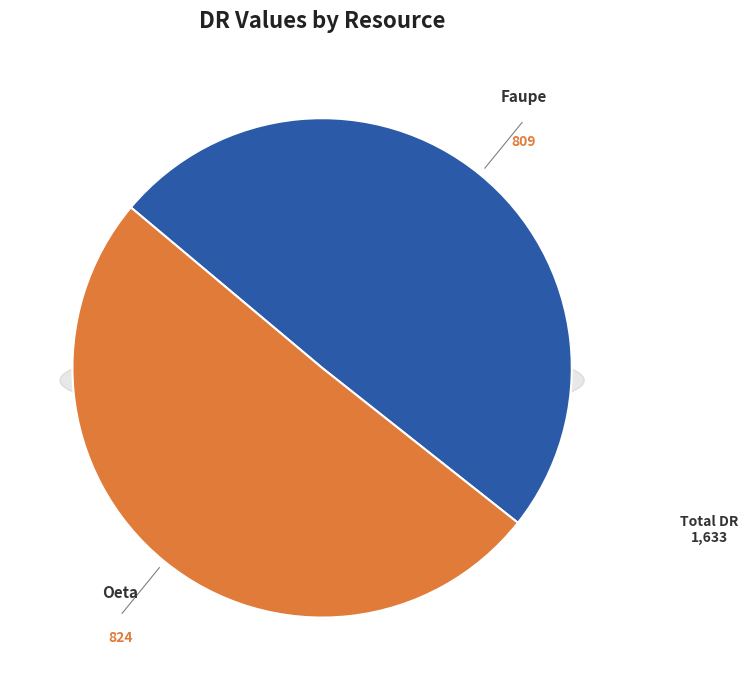

To the nearest percent, what is the combined percentage of Oeta and Faupe?

100%